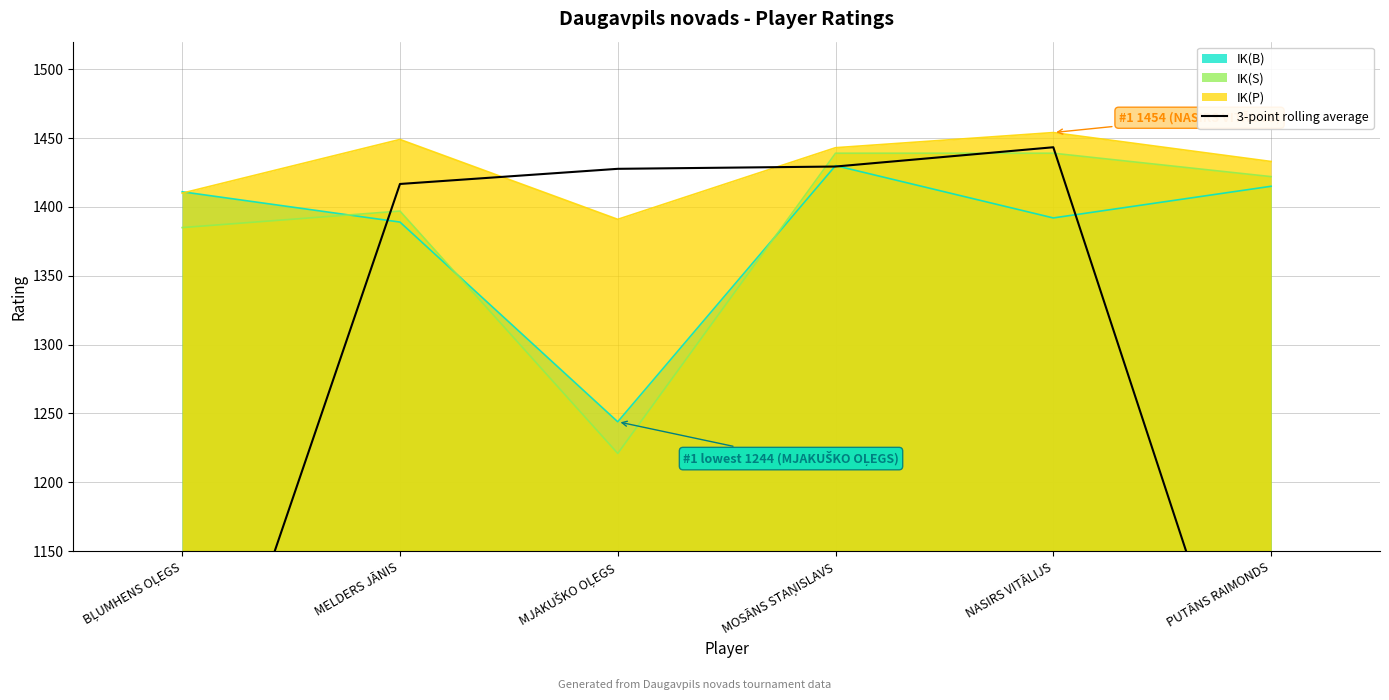

Reading left to right, transcribe all the data shown in this chart.

BĻUMHENS OĻEGS=953.0	MELDERS JĀNIS=1416.7	MJAKUŠKO OĻEGS=1427.7	MOSĀNS STAŅISLAVS=1429.3	NASIRS VITĀLIJS=1443.3	PUTĀNS RAIMONDS=962.3